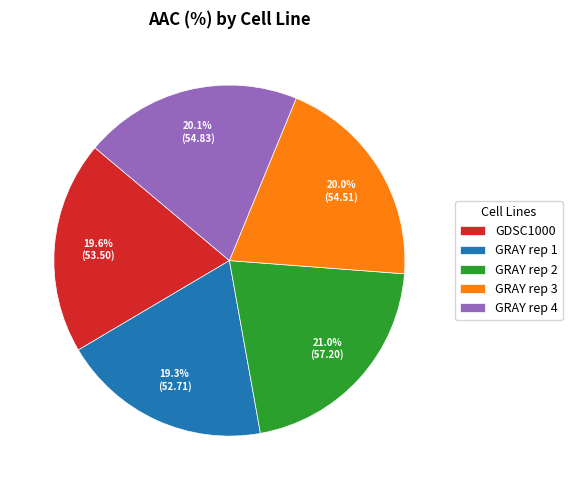

Which slice is the largest?

GRAY rep 2